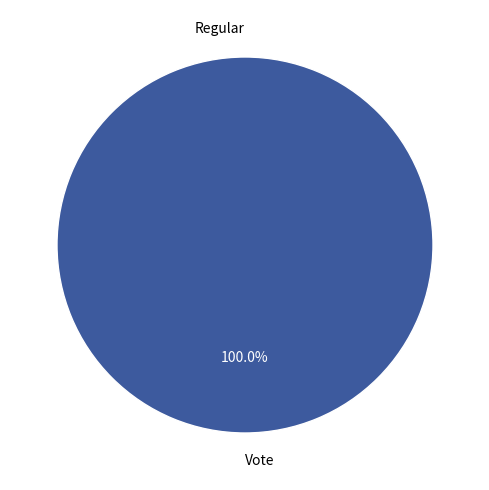

True or false: Vote accounts for 100% of the total.

True